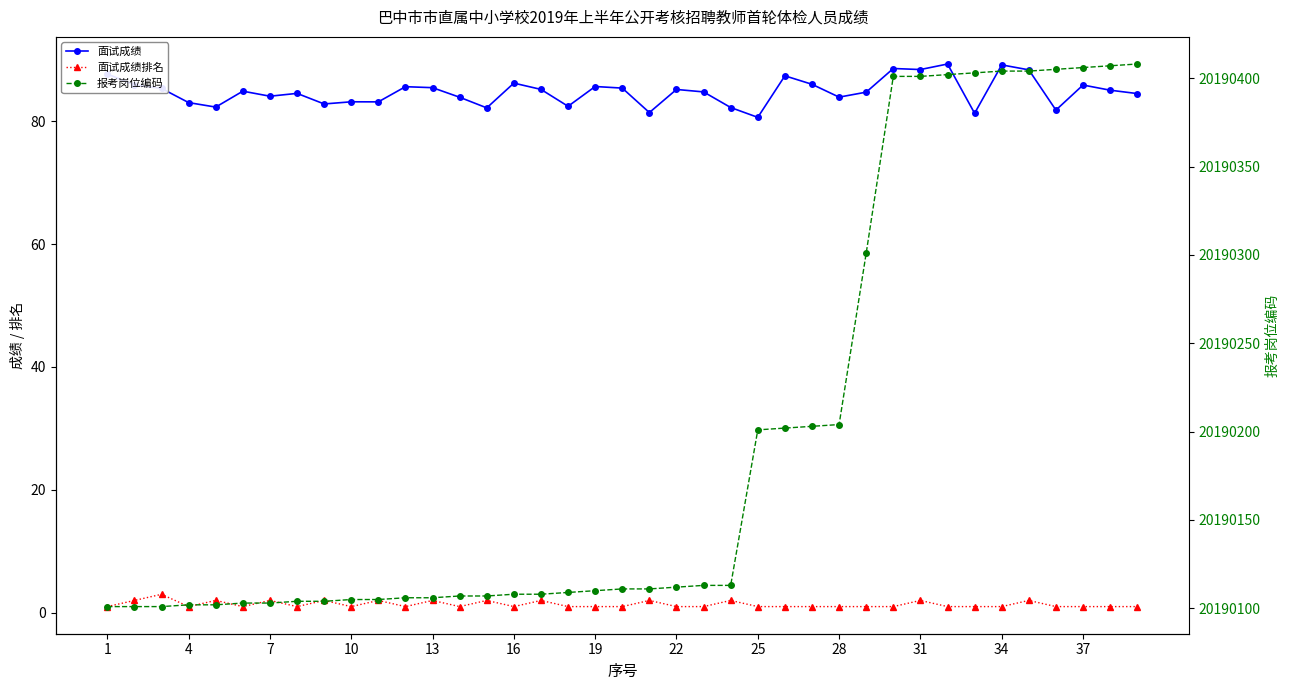

True or false: 报考岗位编码 and 面试成绩排名 intersect in this chart.

False